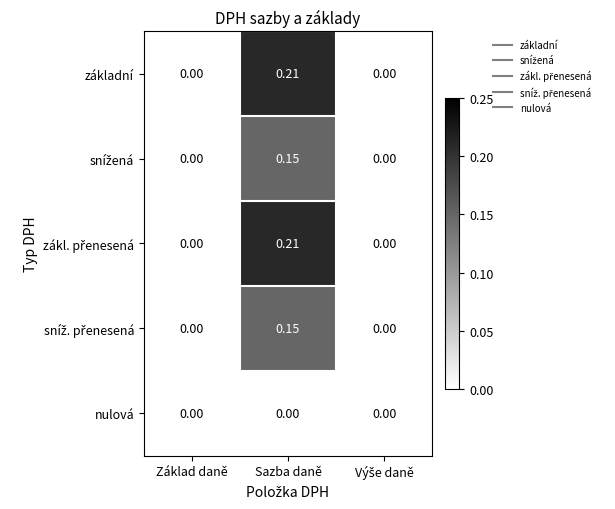

Which category has the highest value across all series?

Sazba daně